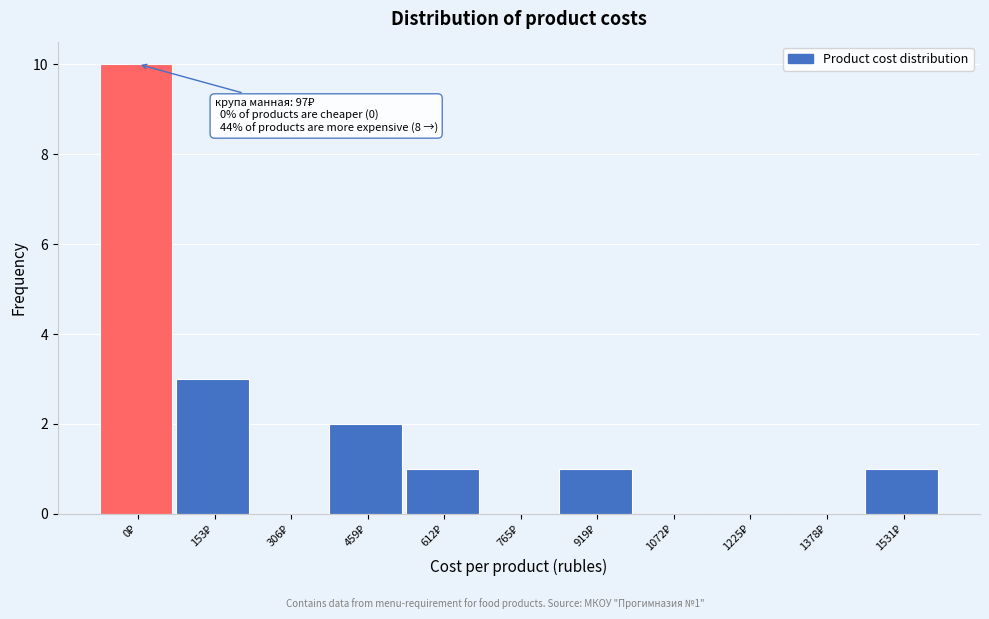

What is the maximum value shown in the chart?

10